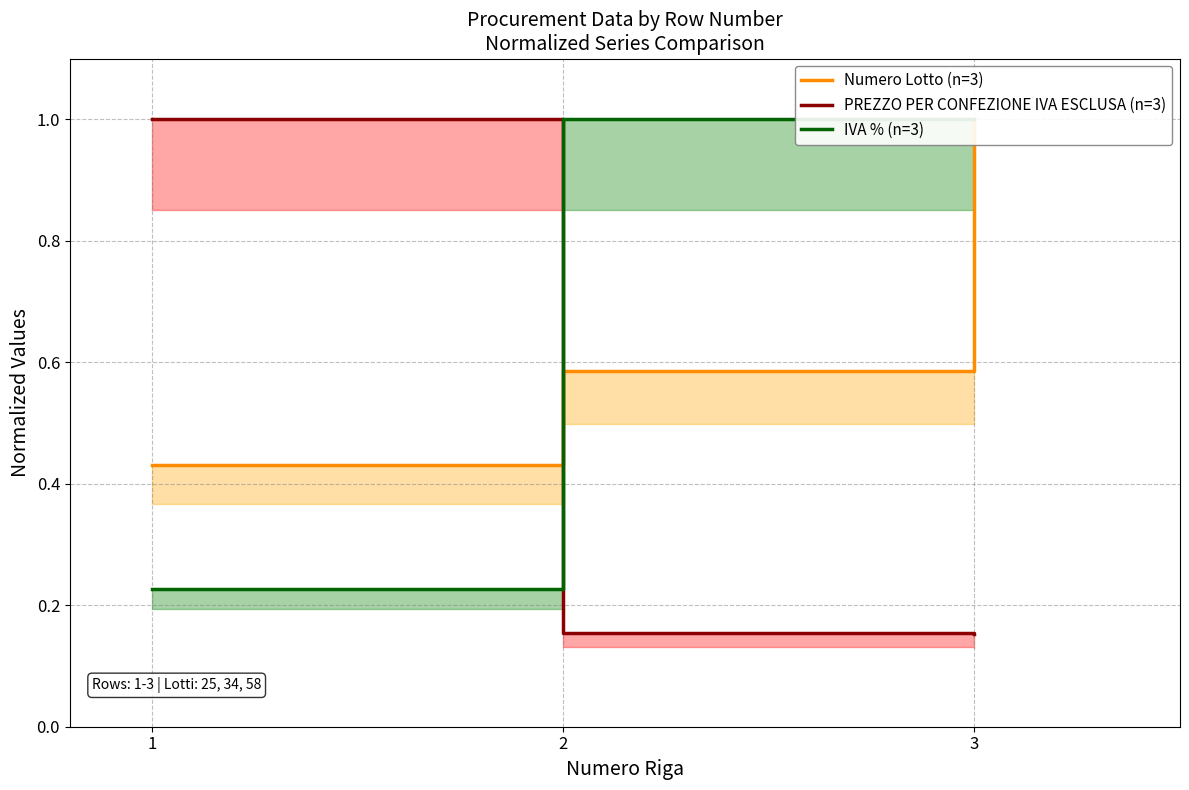

What is the approximate value of PREZZO PER CONFEZIONE IVA ESCLUSA (n=3) at 3?

0.2